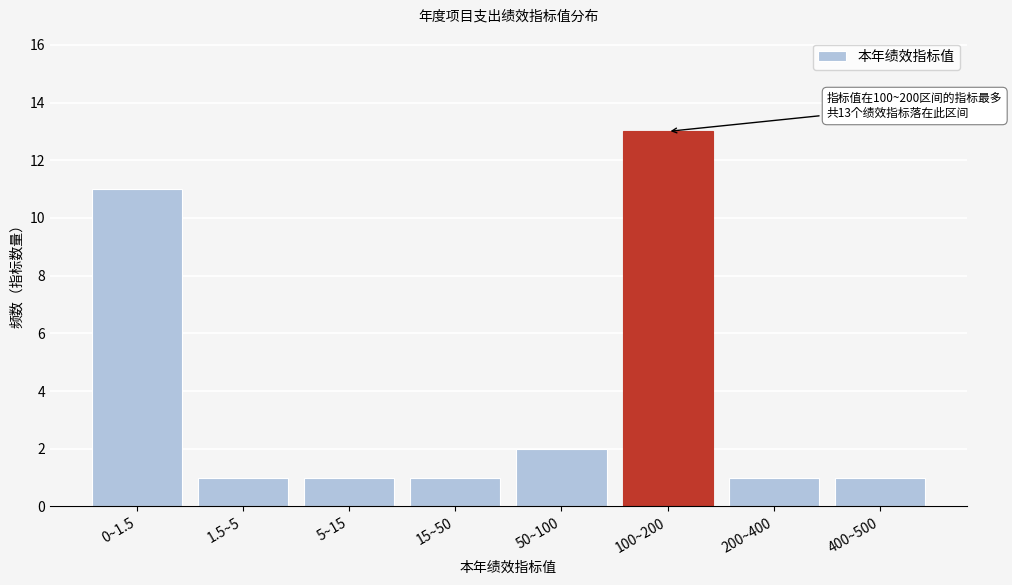

Reading left to right, list all the values displayed in this chart.

0~1.5=11	1.5~5=1	5~15=1	15~50=1	50~100=2	100~200=13	200~400=1	400~500=1